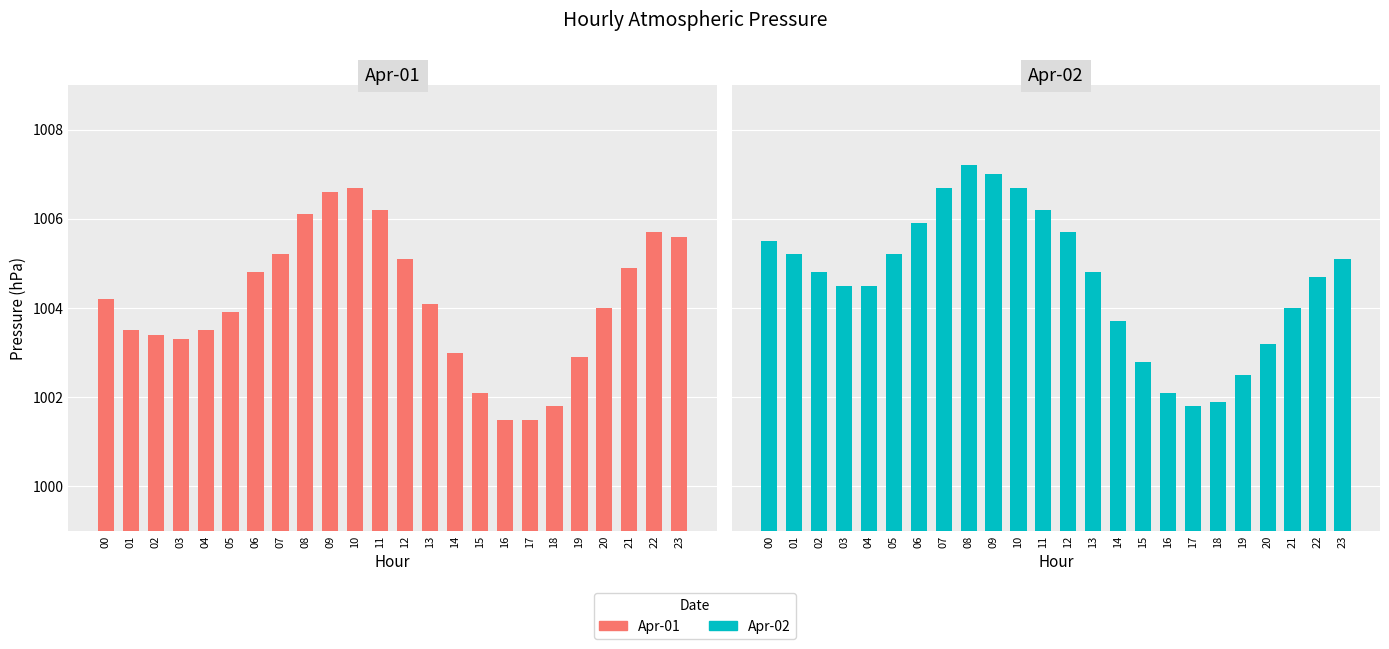

How many groups of bars are there?

24